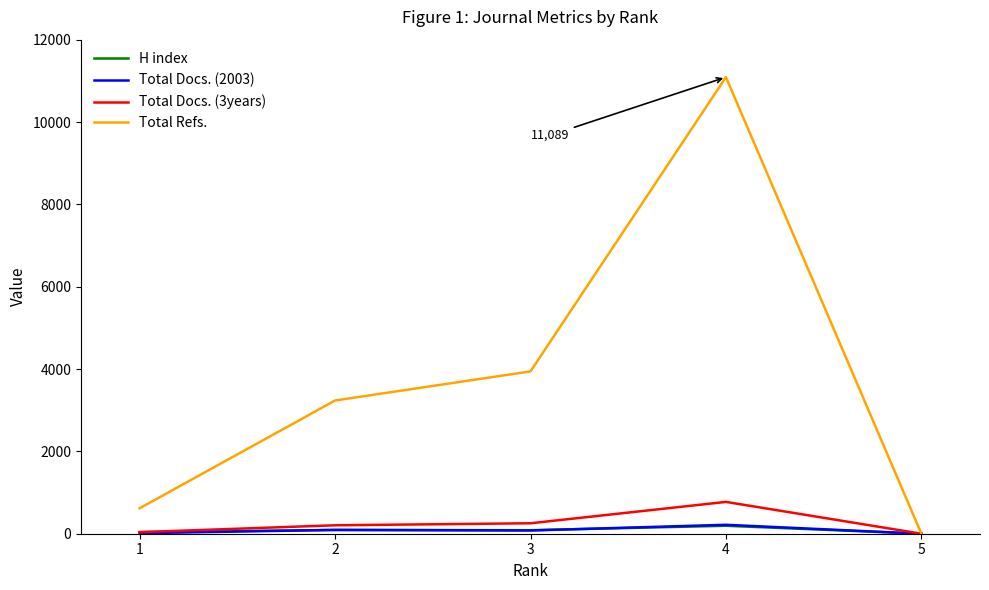

What is the highest value of the H index series?

193